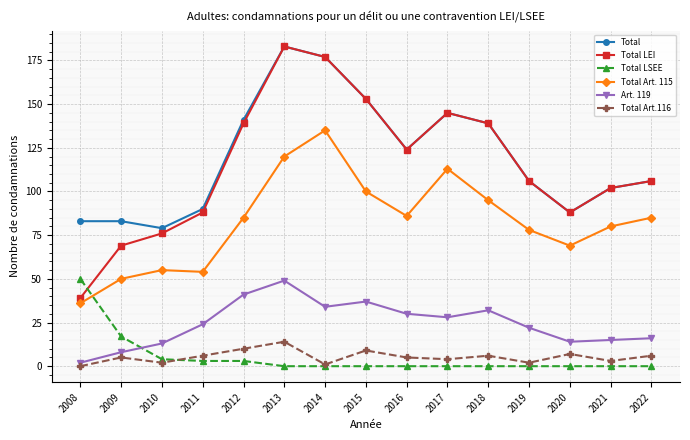

True or false: Total and Total Art.116 cross at least once.

False